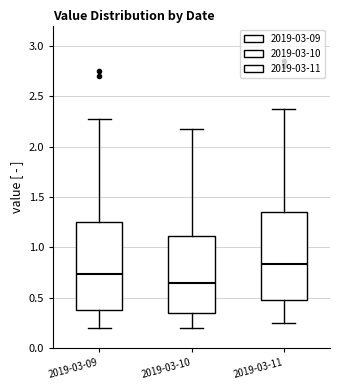

Reading left to right, transcribe this box plot: for each box, give where its median line is, the range the box spans, and where its two whiskers end, as read against the y-axis. The values are not printed on the chart, so give them approximately, as read against the axis.

2019-03-09: median 0.75, box 0.40 to 1.25, whiskers 0.20 to 2.25
2019-03-10: median 0.65, box 0.35 to 1.10, whiskers 0.20 to 2.15
2019-03-11: median 0.85, box 0.50 to 1.35, whiskers 0.25 to 2.35